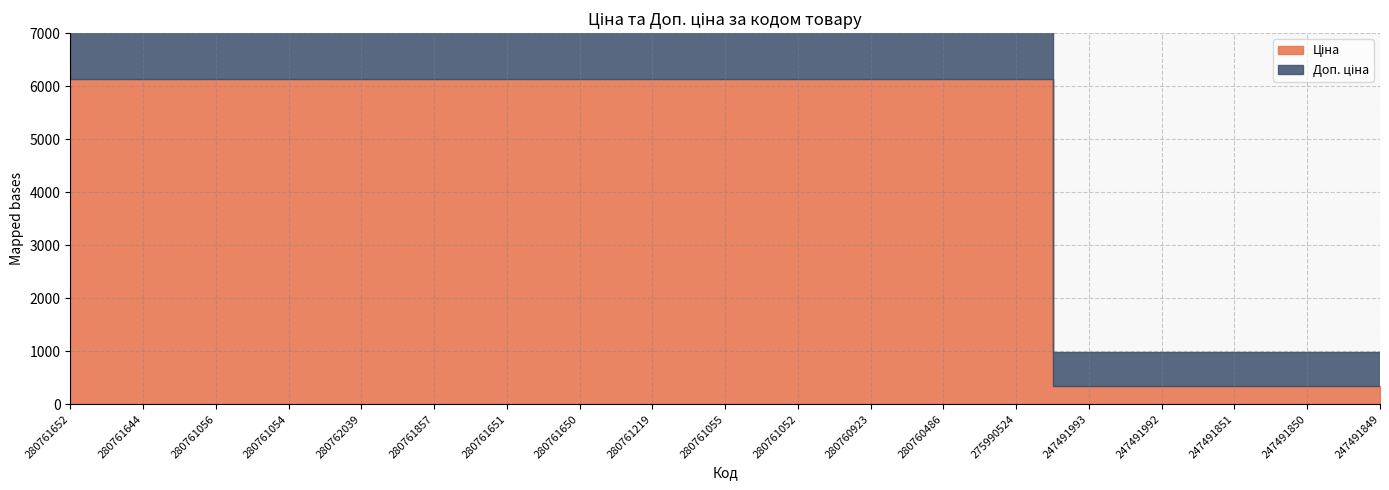

True or false: Доп. ціна has a value of 6143.2 at 280761857.

True